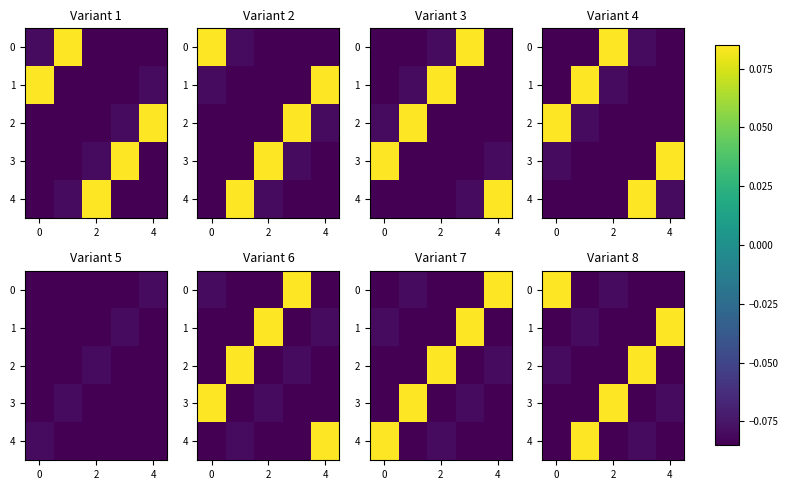

What is the minimum value shown in the chart?

-0.1